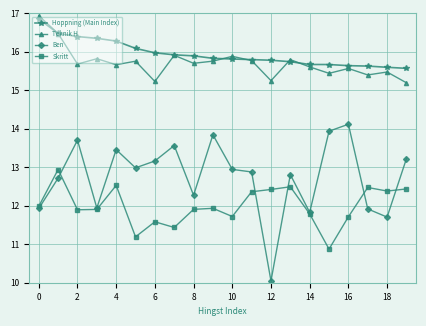

What is the value of the Teknik H point at the 15th from the left?

15.6